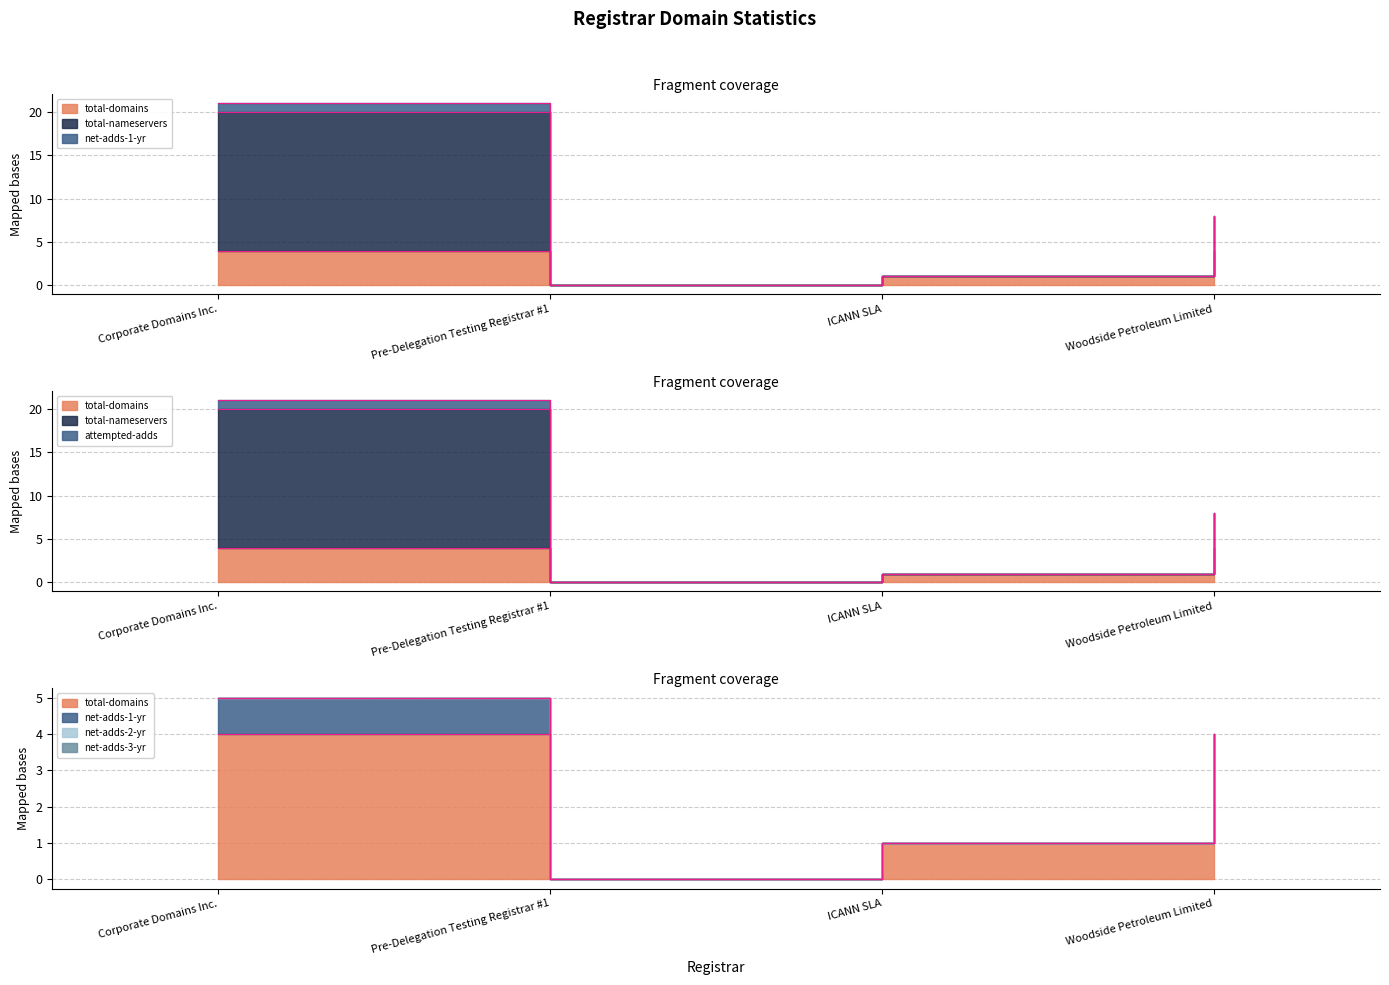

What is the maximum value for total-domains?

4